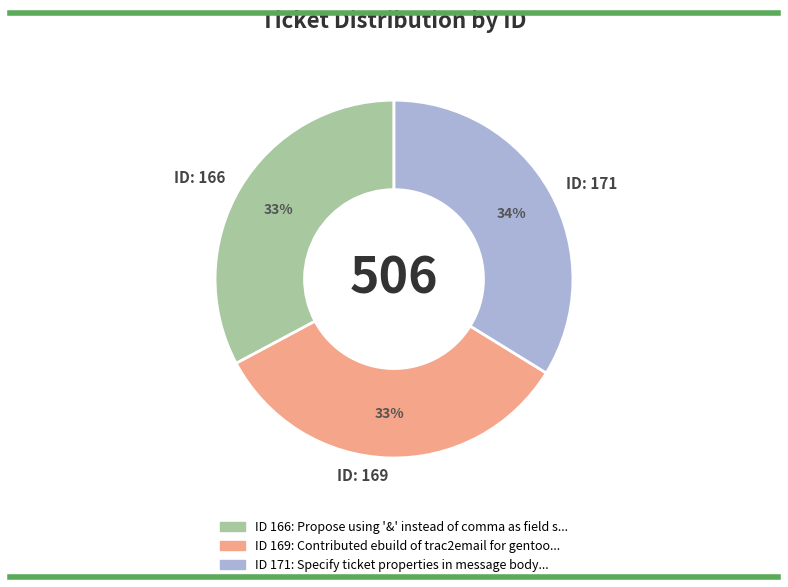

Does ID: 169 represent more than half of the total?

No